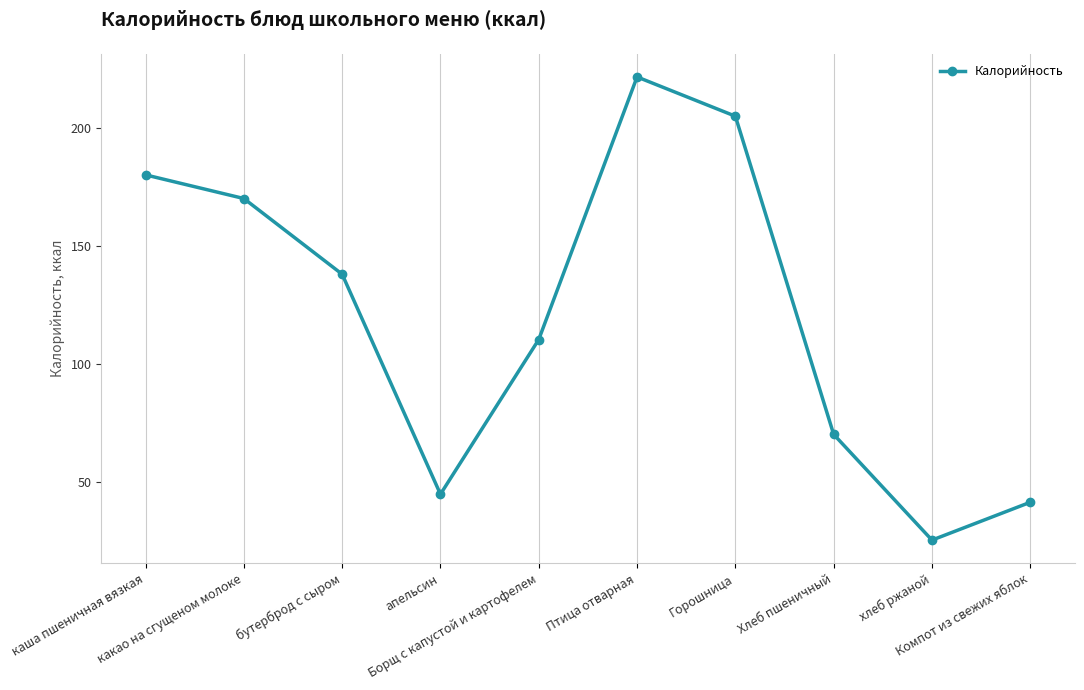

How many points are higher than both their immediate neighbors (excluding endpoints)?

1